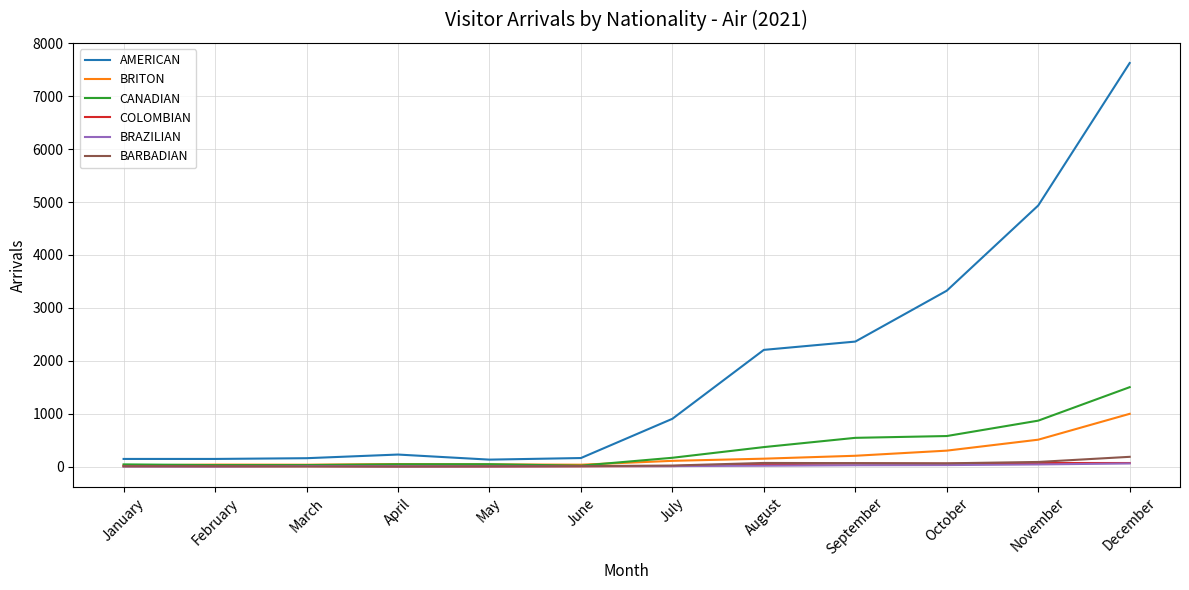

What is the sum of the CANADIAN values at October and August?

945